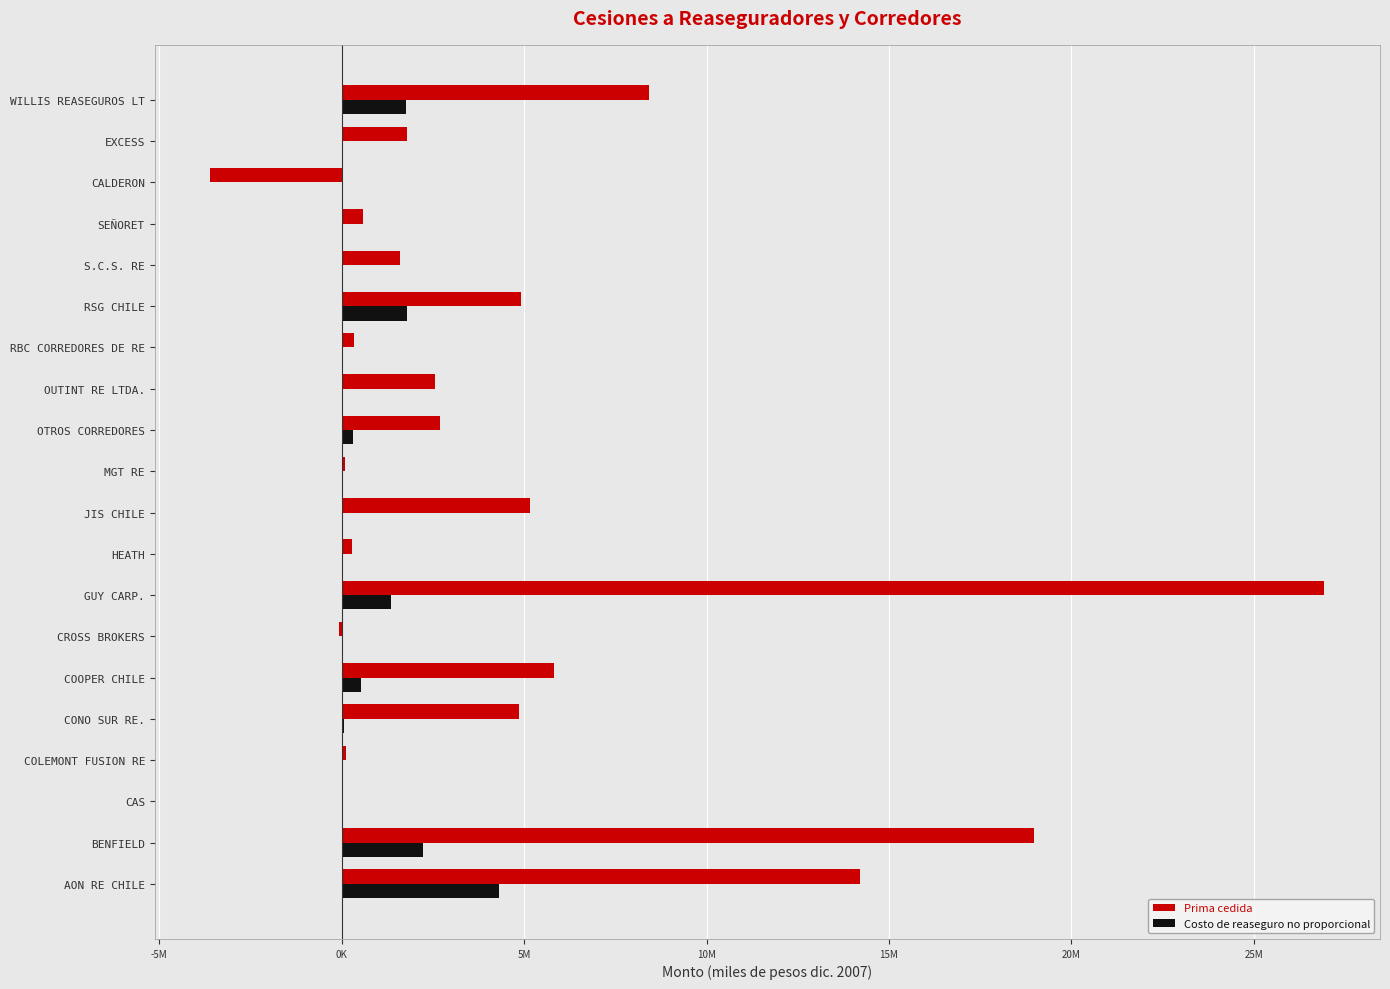

Where is Prima cedida nearest to the value 11667491?

AON RE CHILE